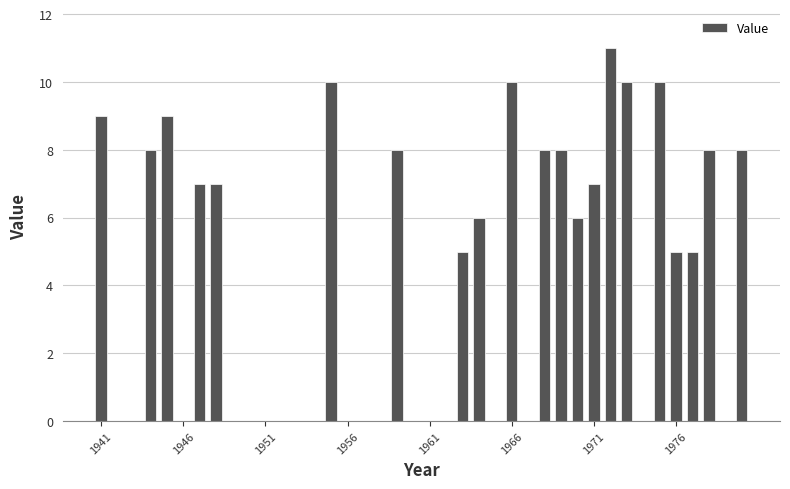

What is the greatest value displayed?

11